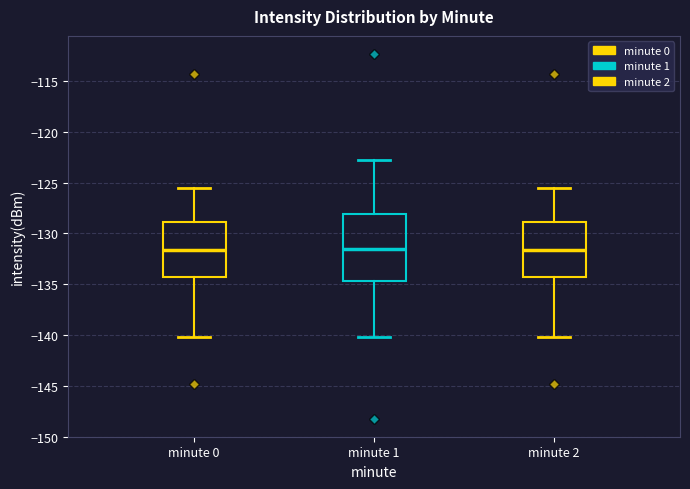

Reading left to right, read every box against the y-axis: the position of its median line, the range the box covers, and the ends of its whiskers. The values are not printed on the chart, so give them approximately, as read against the axis.

minute 0: median -131.5, box -134.5 to -129.0, whiskers -140.0 to -125.5
minute 1: median -131.5, box -134.5 to -128.0, whiskers -140.0 to -122.5
minute 2: median -131.5, box -134.5 to -129.0, whiskers -140.0 to -125.5